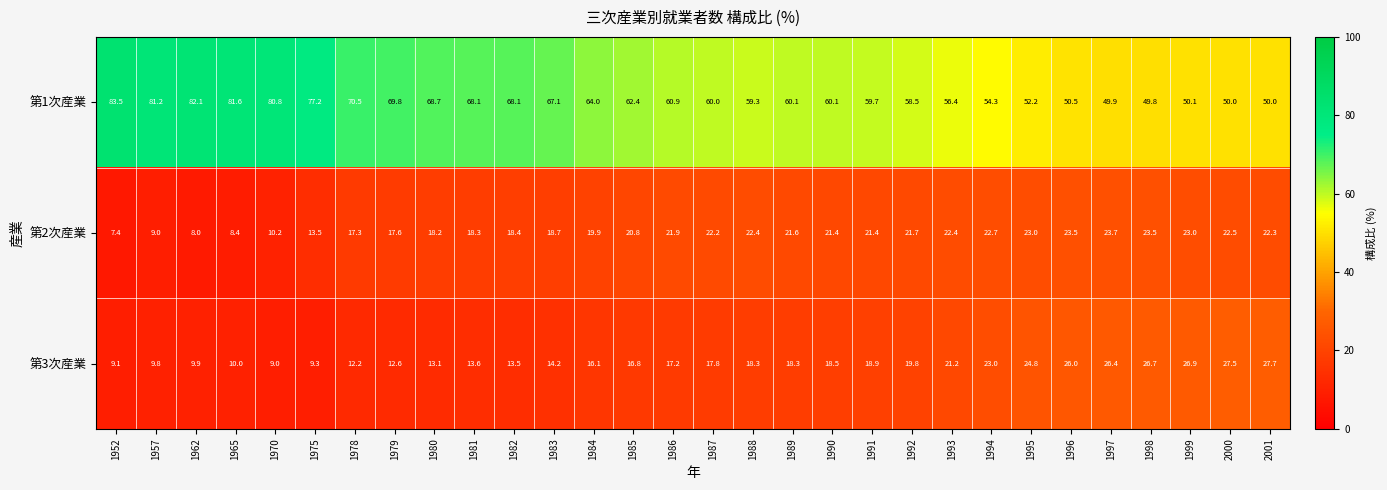

What is the total value across all series at 1965?

100.0